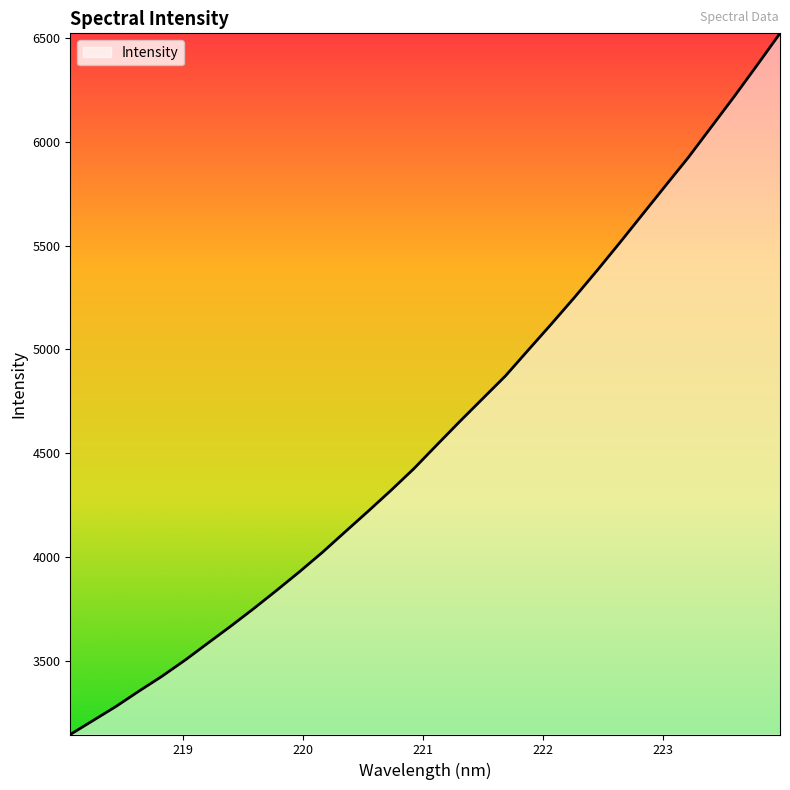

What is the greatest value displayed?

6522.7